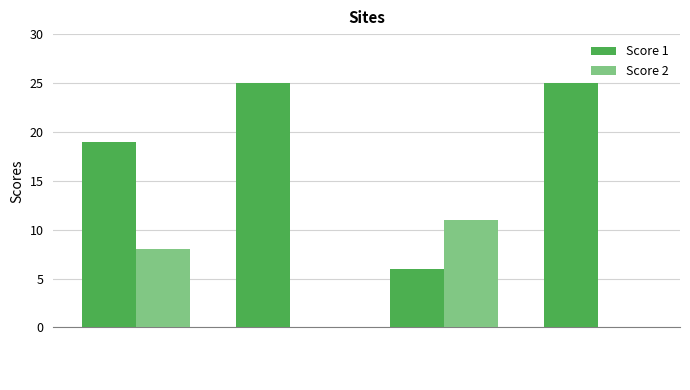

Reading left to right, extract all data points from this chart.

Score 1: 19	25	6	25
Score 2: 8	0	11	0